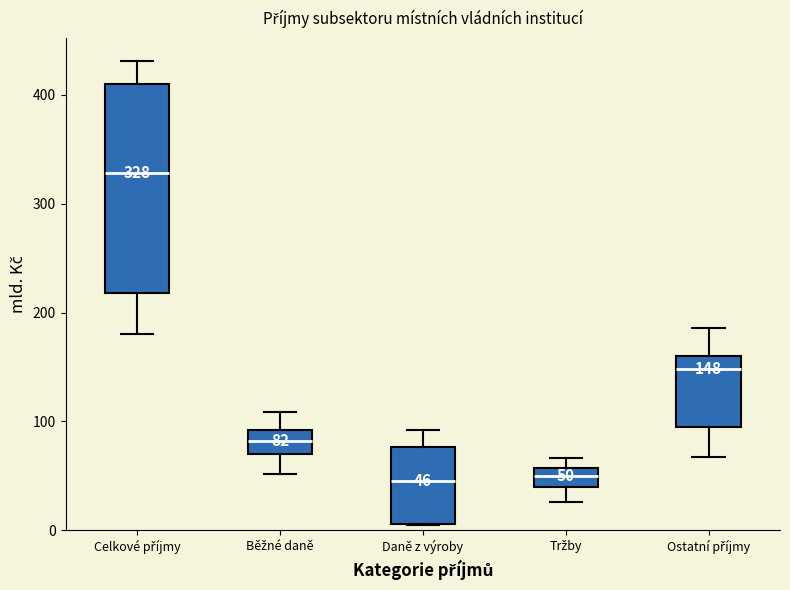

Which box is the tallest, from its lower edge to its upper edge?

Celkové příjmy